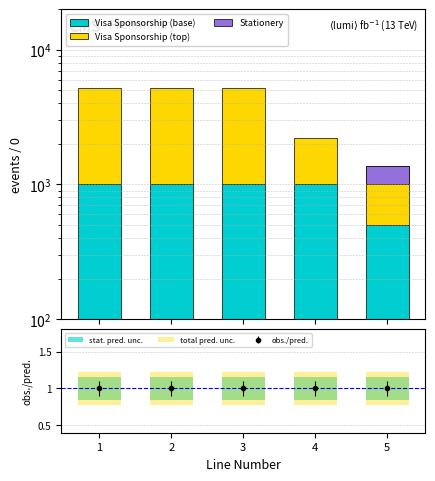

At which label does Visa Sponsorship (top) reach its peak?

1